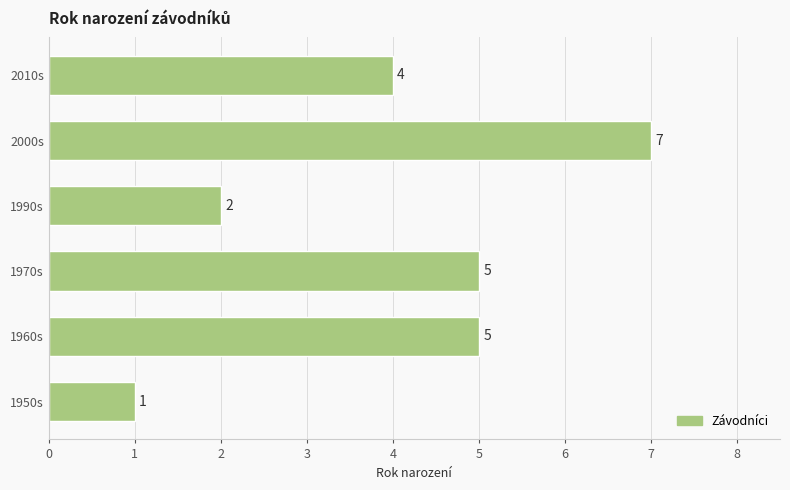

What is the smallest value displayed?

1